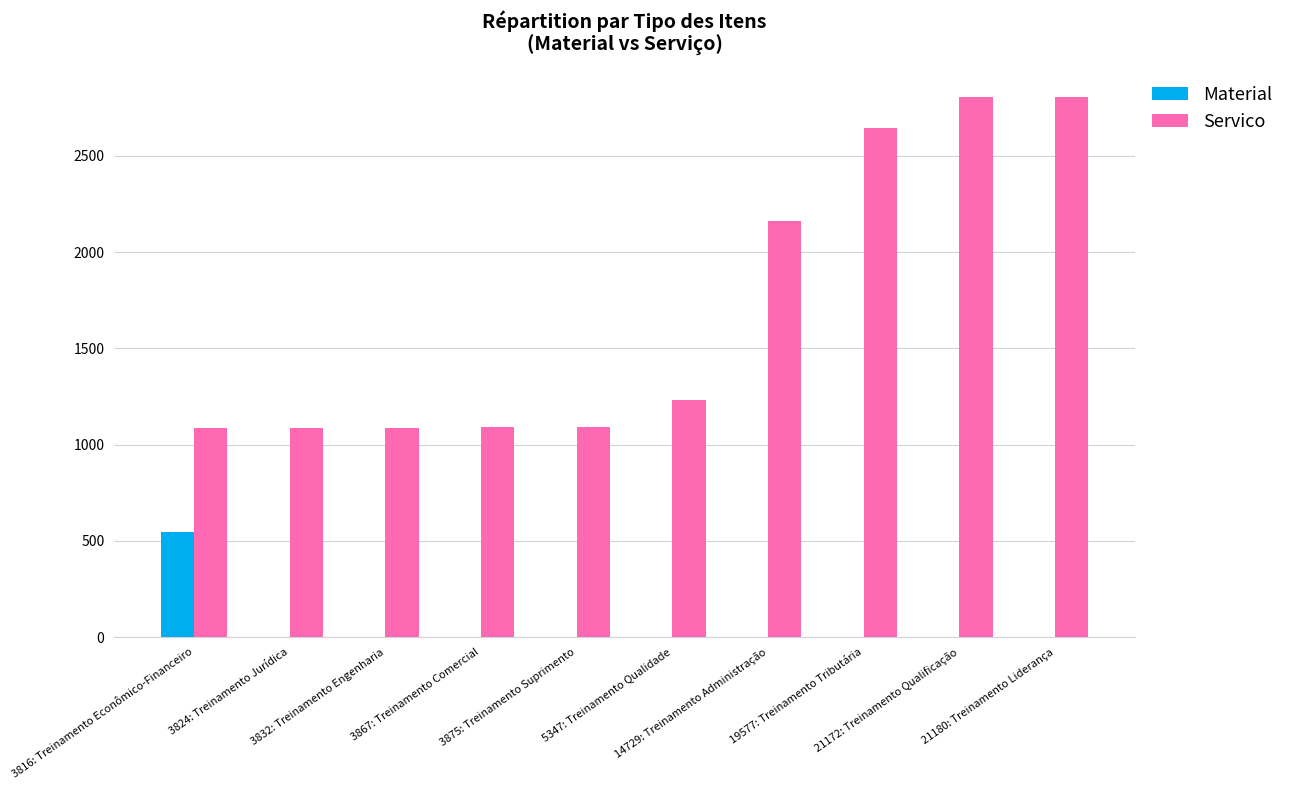

What is the sum of all Material values?

545